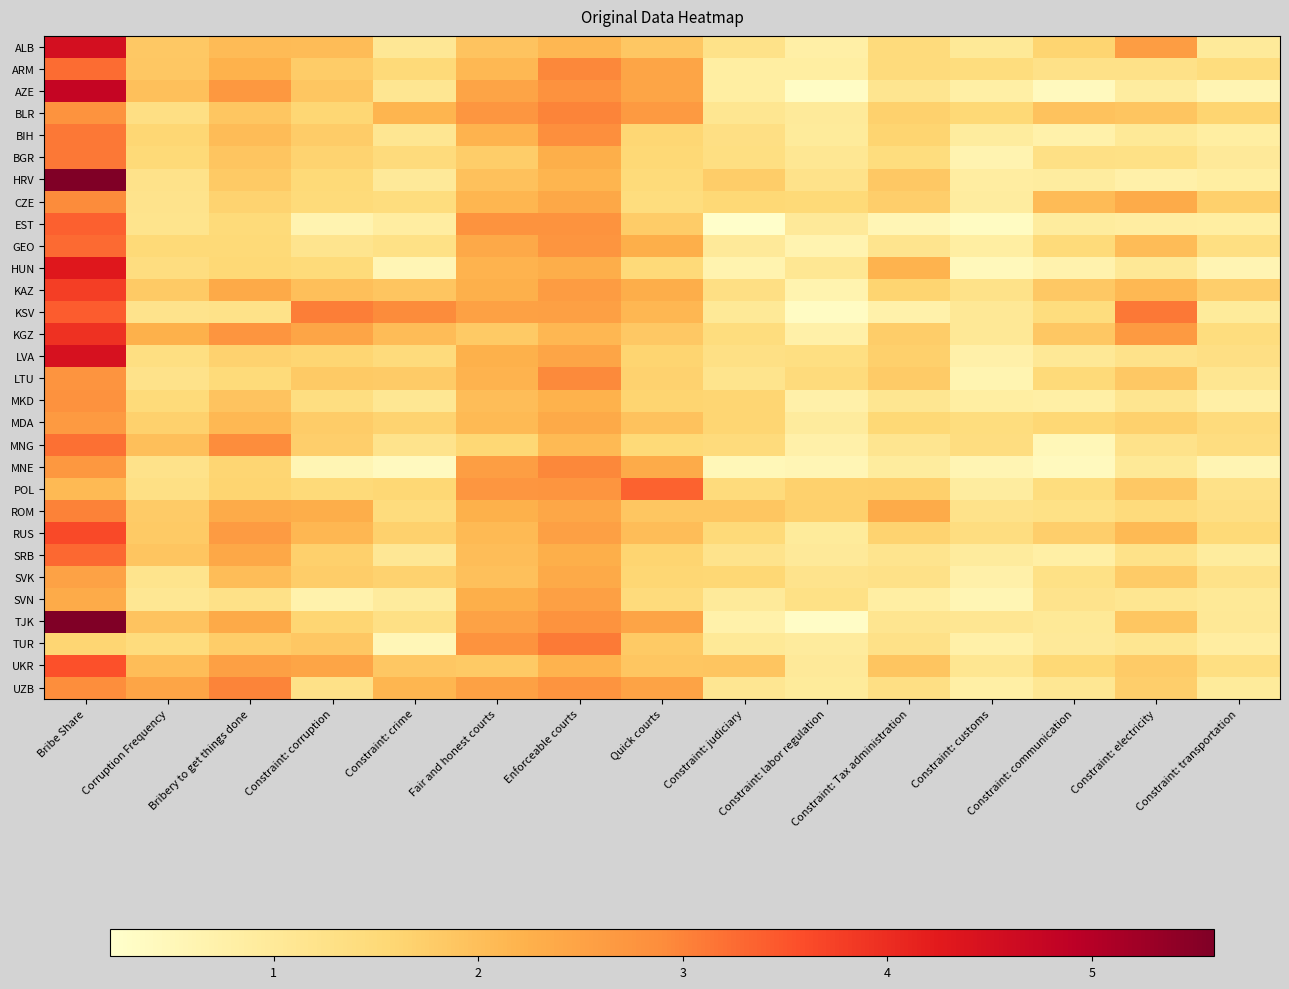

Which series has the widest spread of values?

TJK